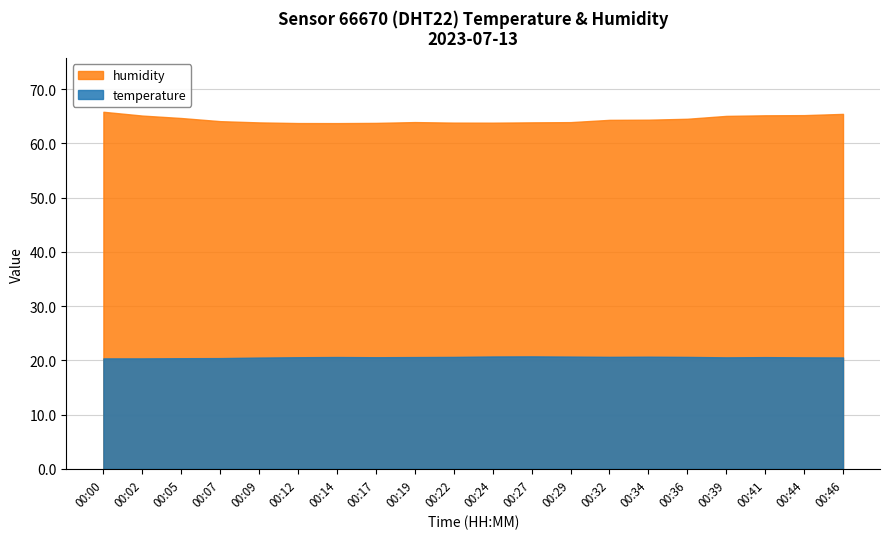

Does the chart display data point markers on the line(s)?

No